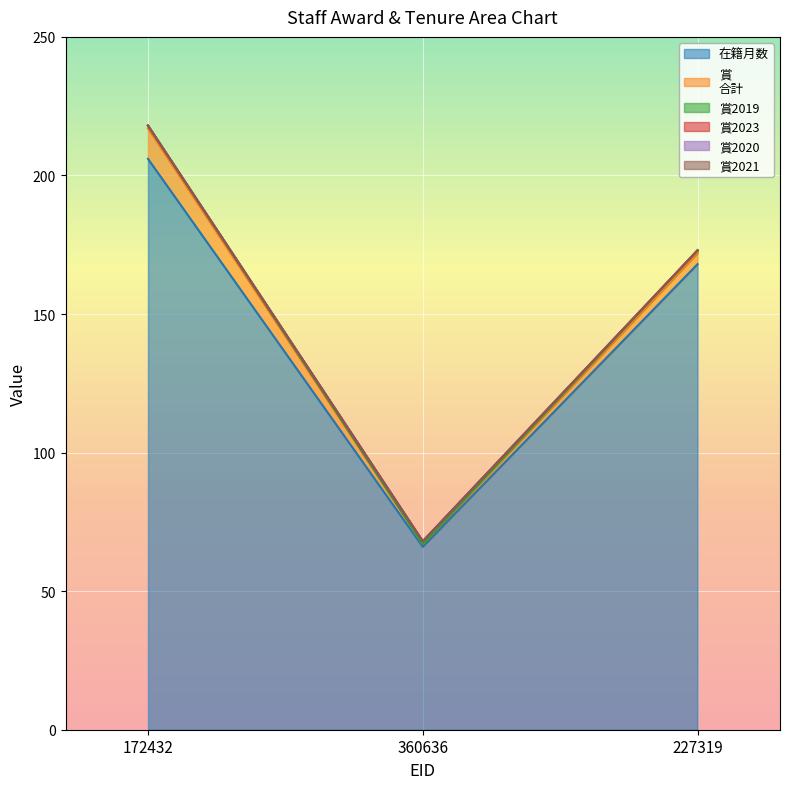

Which series has the widest spread of values?

在籍月数